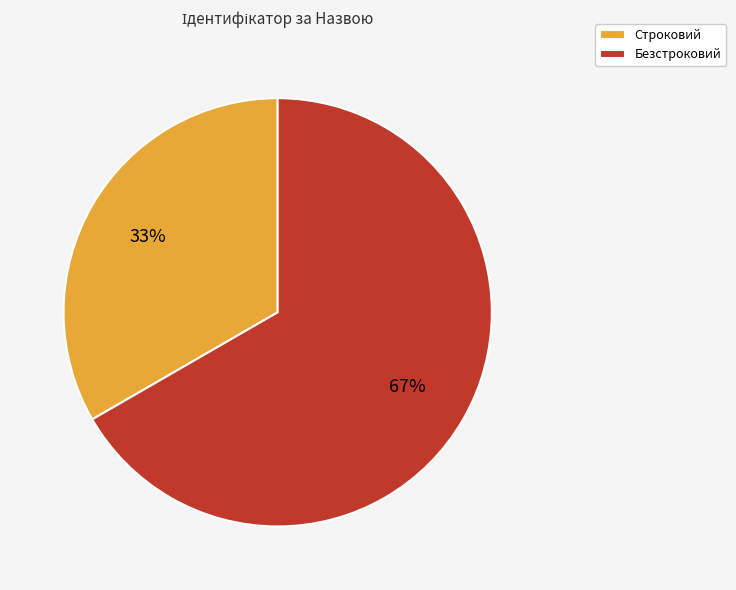

What is the largest slice in the pie chart?

Безстроковий